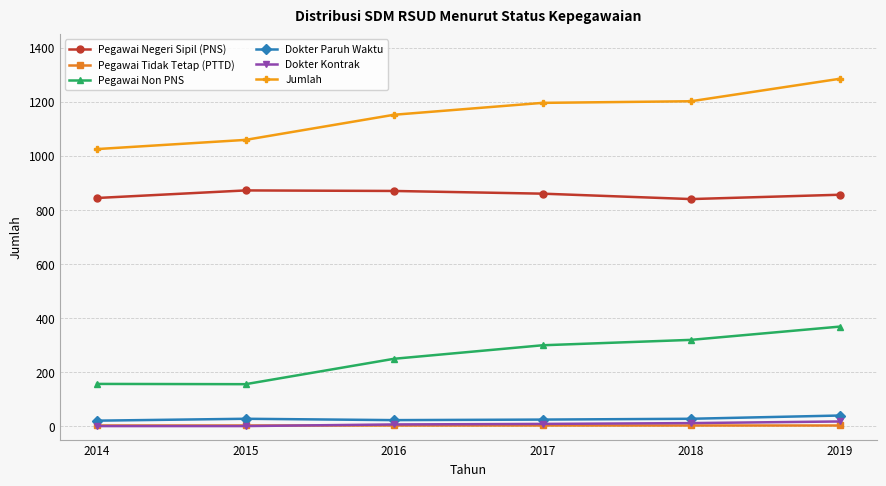

What are all the series names shown in the legend?

Pegawai Negeri Sipil (PNS), Pegawai Tidak Tetap (PTTD), Pegawai Non PNS, Dokter Paruh Waktu, Dokter Kontrak, Jumlah